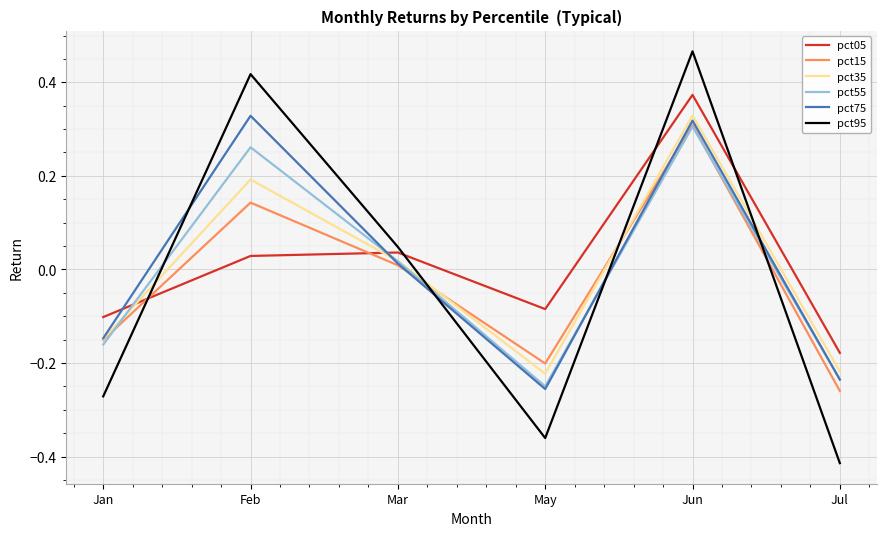

What is the total value across all series at Feb?

1.4